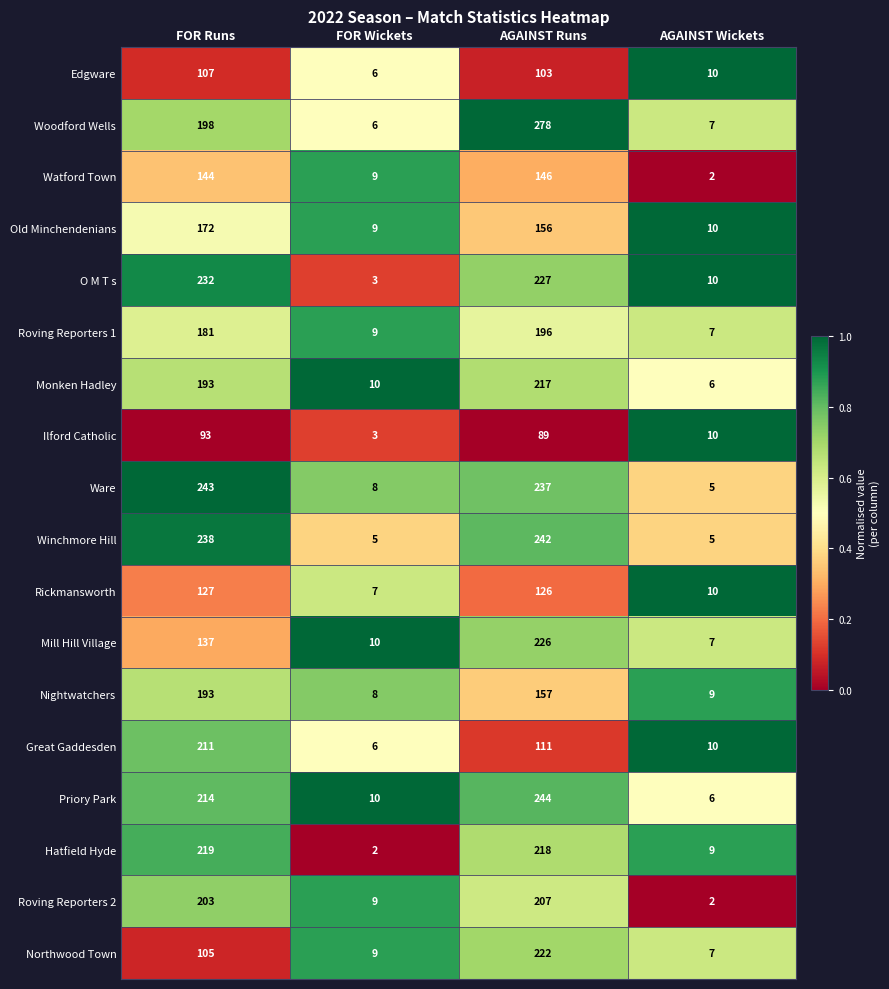

Between FOR Runs and AGAINST Wickets, which series saw the biggest shift?

Ware